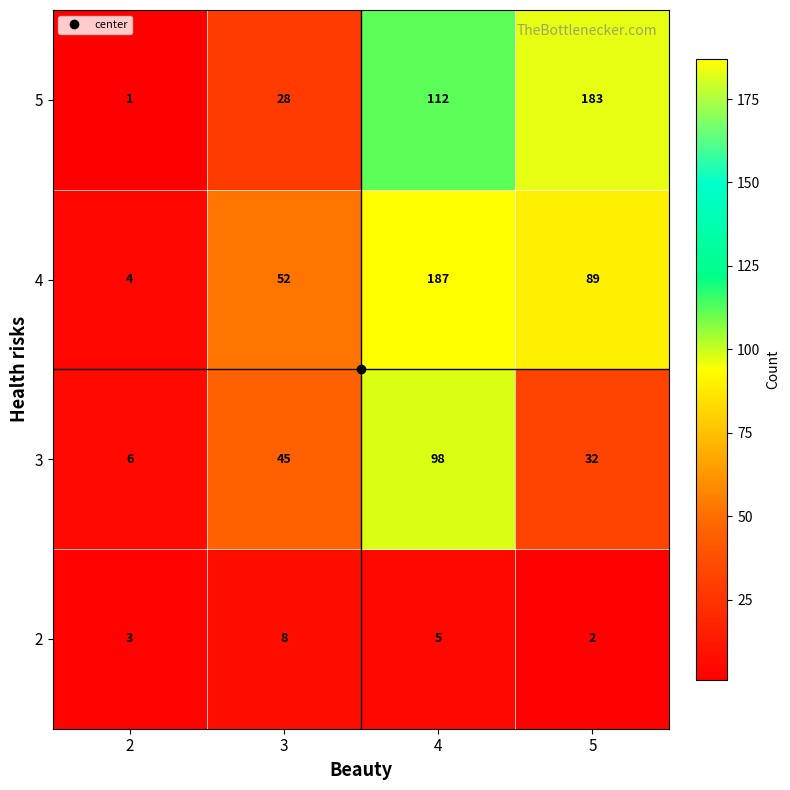

What is the sum of all 4 values?

332